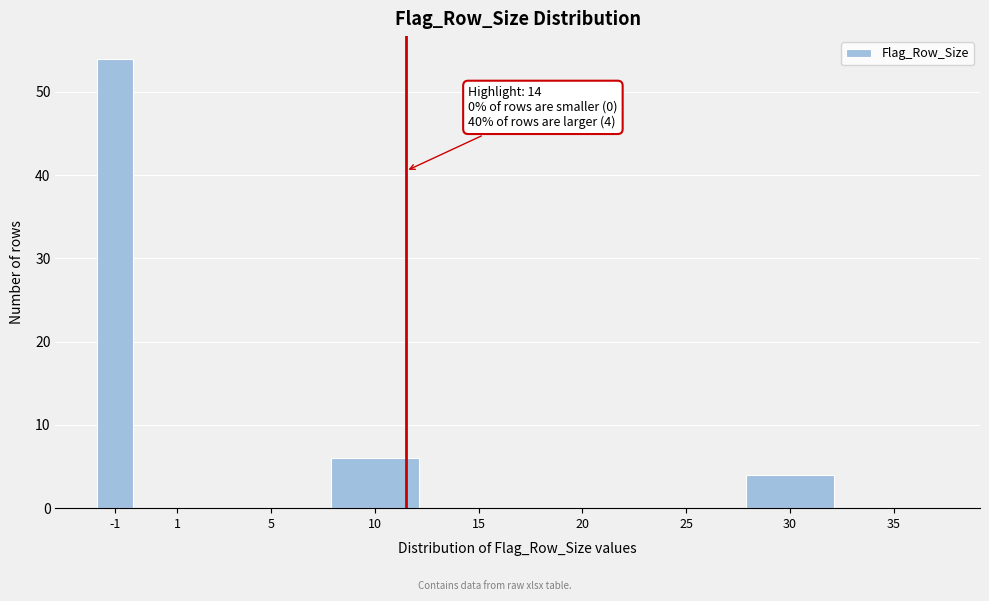

Reading right to left, list all the values displayed in this chart.

35=0	30=4	25=0	20=0	15=0	10=6	5=0	1=0	-1=54